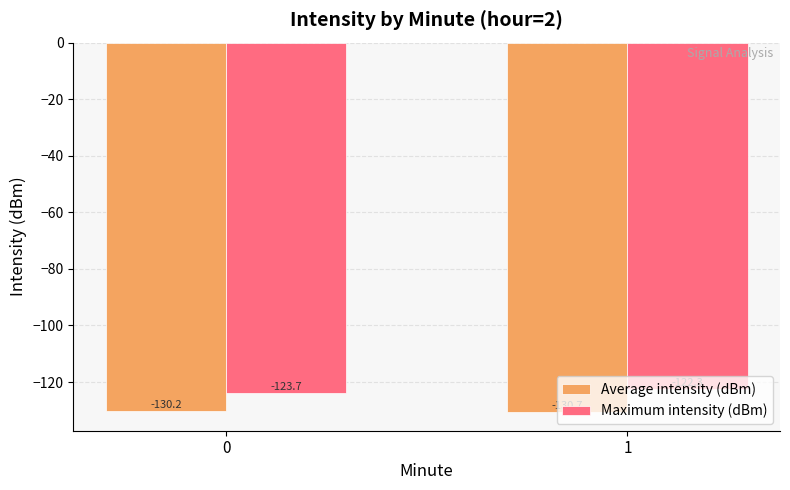

List the labels in order of Average intensity (dBm) value, largest first.

0, 1